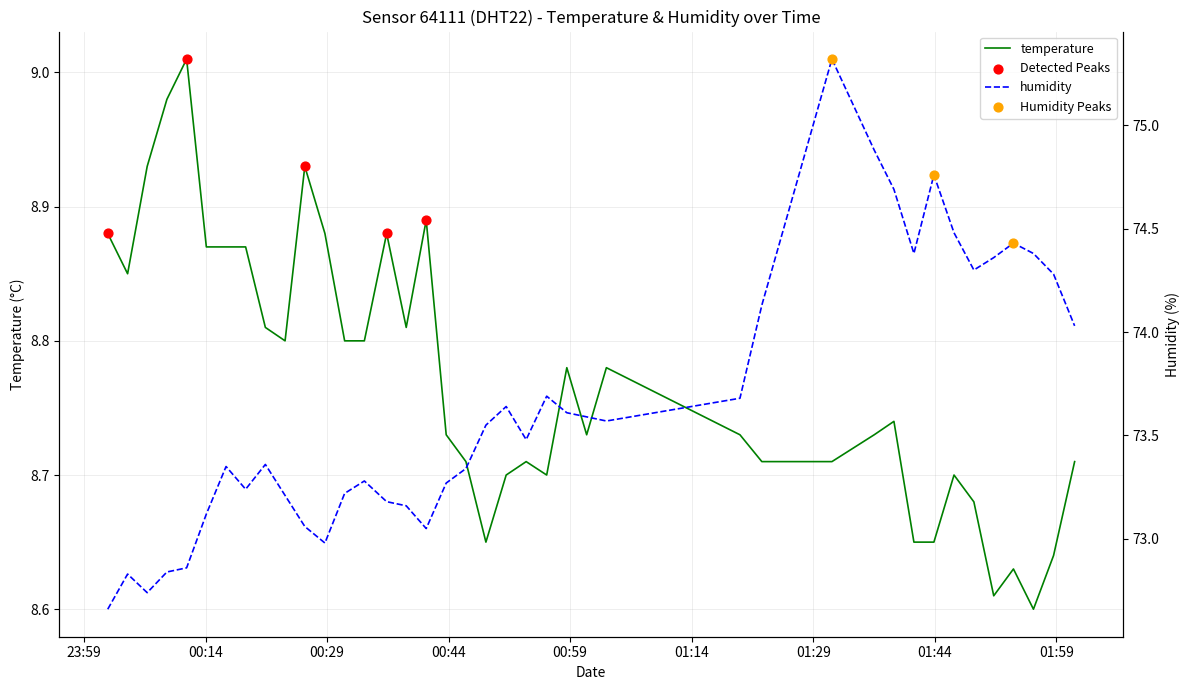

Which series has the largest Y range (max minus min)?

humidity